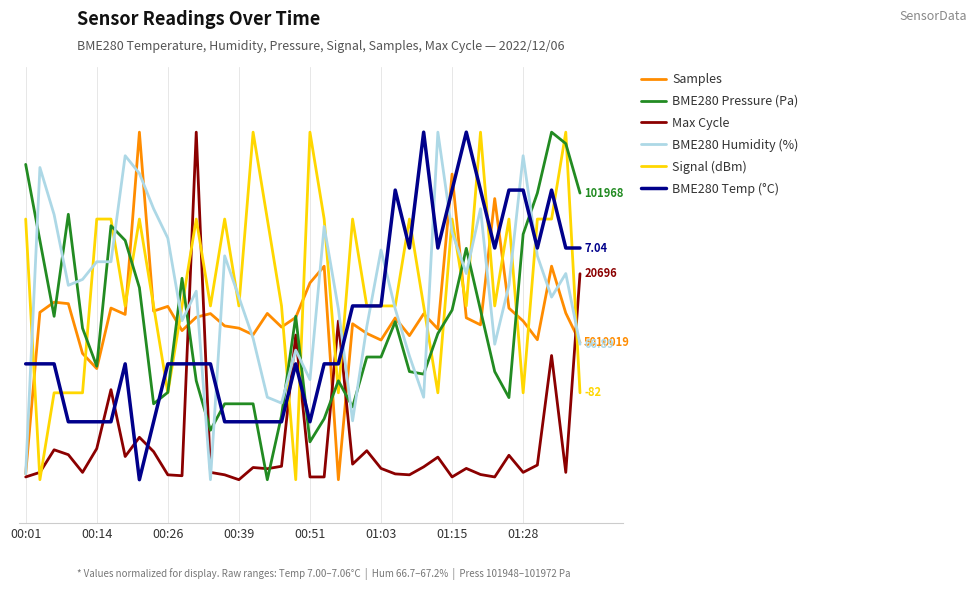

Does the chart display data point markers on the line(s)?

No